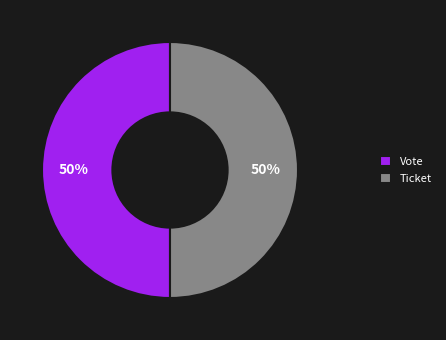

To the nearest percent, what portion does Vote represent?

50%